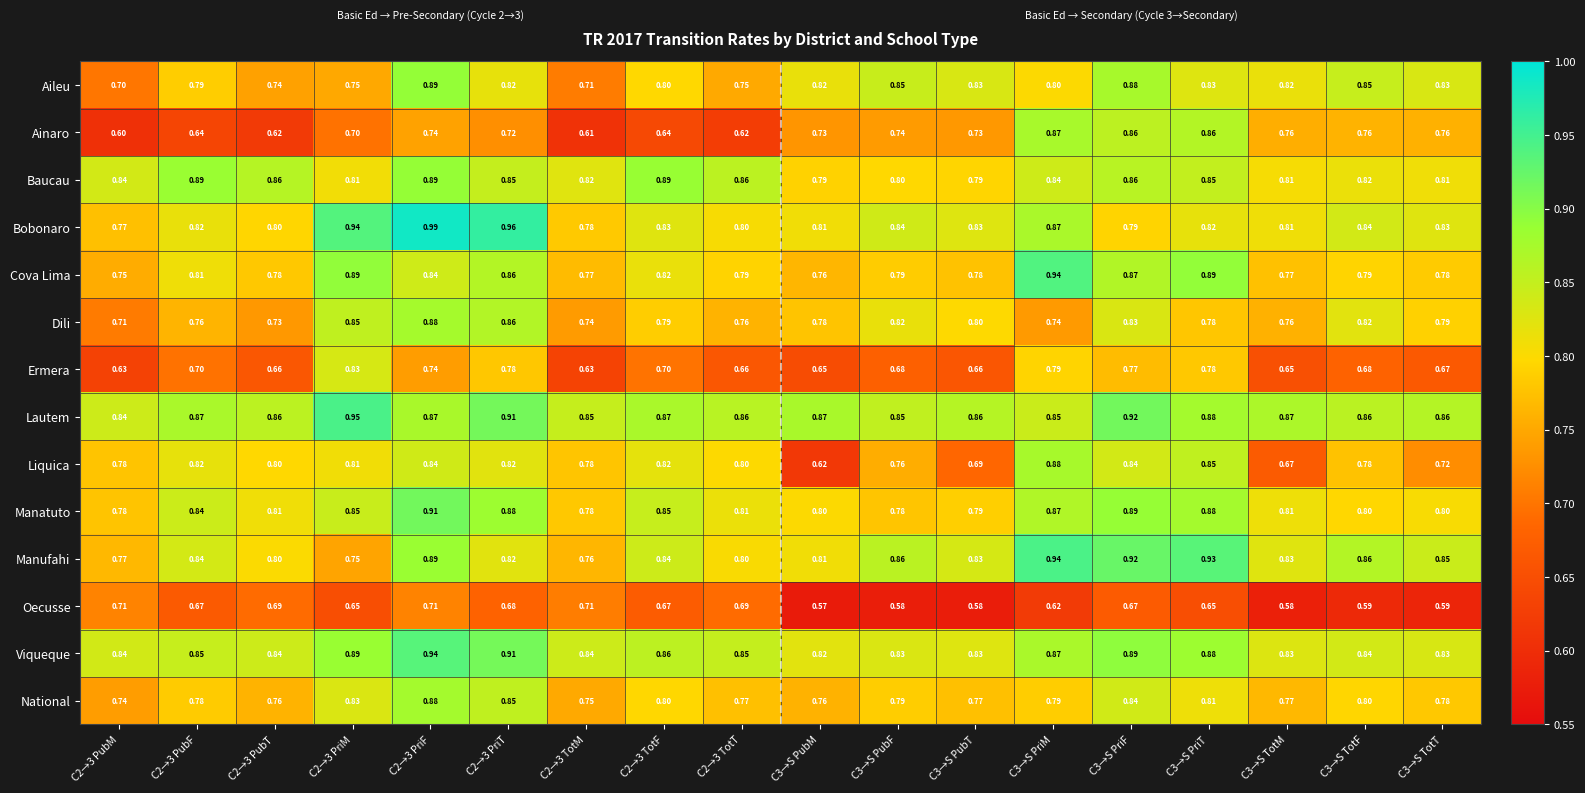

Is the value of Ainaro at C3→S PubT greater than the value of Liquica at C2→3 PubT?

No